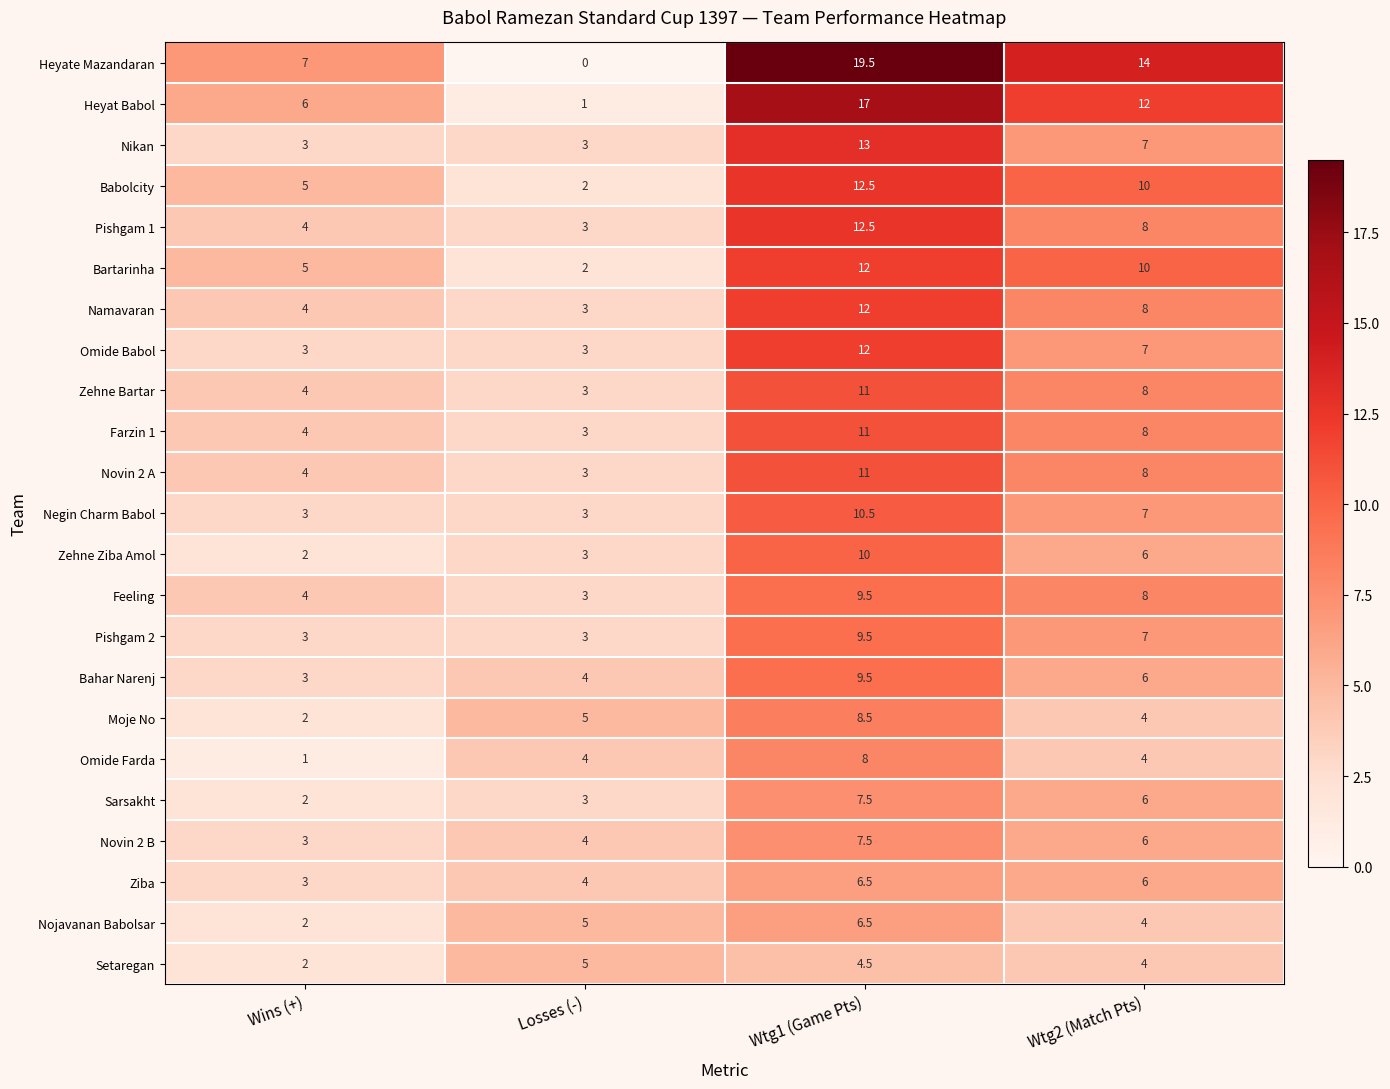

Rank the categories by Novin 2 B value from highest to lowest.

Wtg1 (Game Pts), Wtg2 (Match Pts), Losses (-), Wins (+)